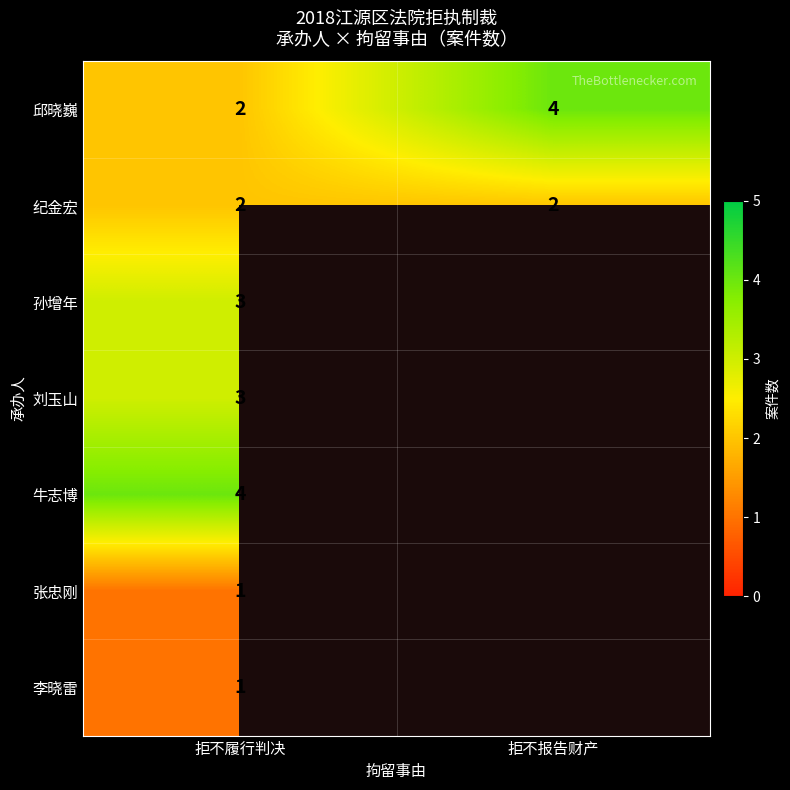

What is the total value across all series at 拒不履行判决?

16